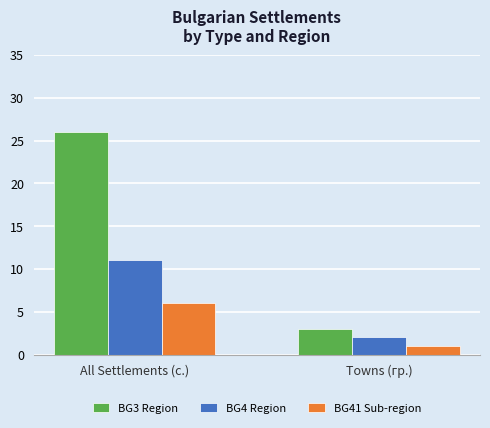

Which series has the widest spread of values?

BG3 Region